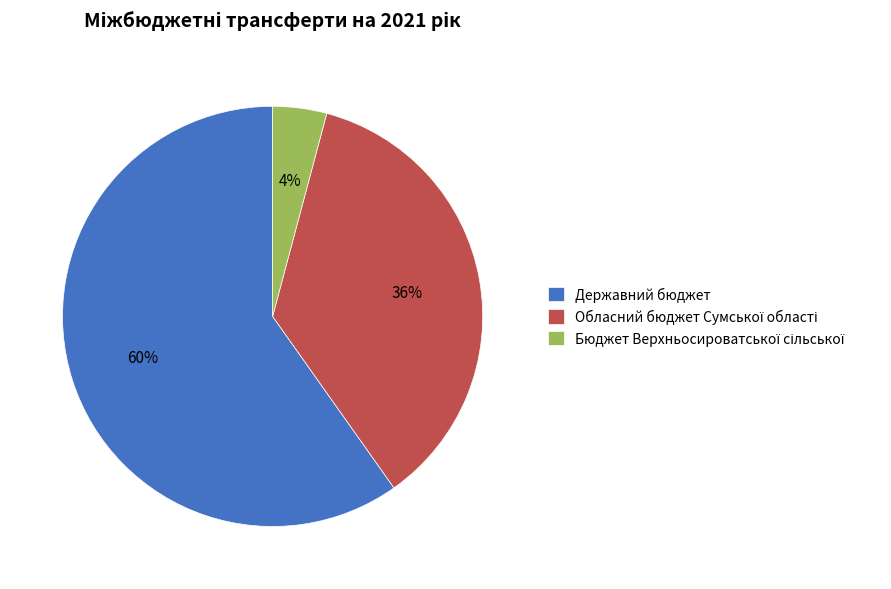

How many segments does this pie chart have?

3